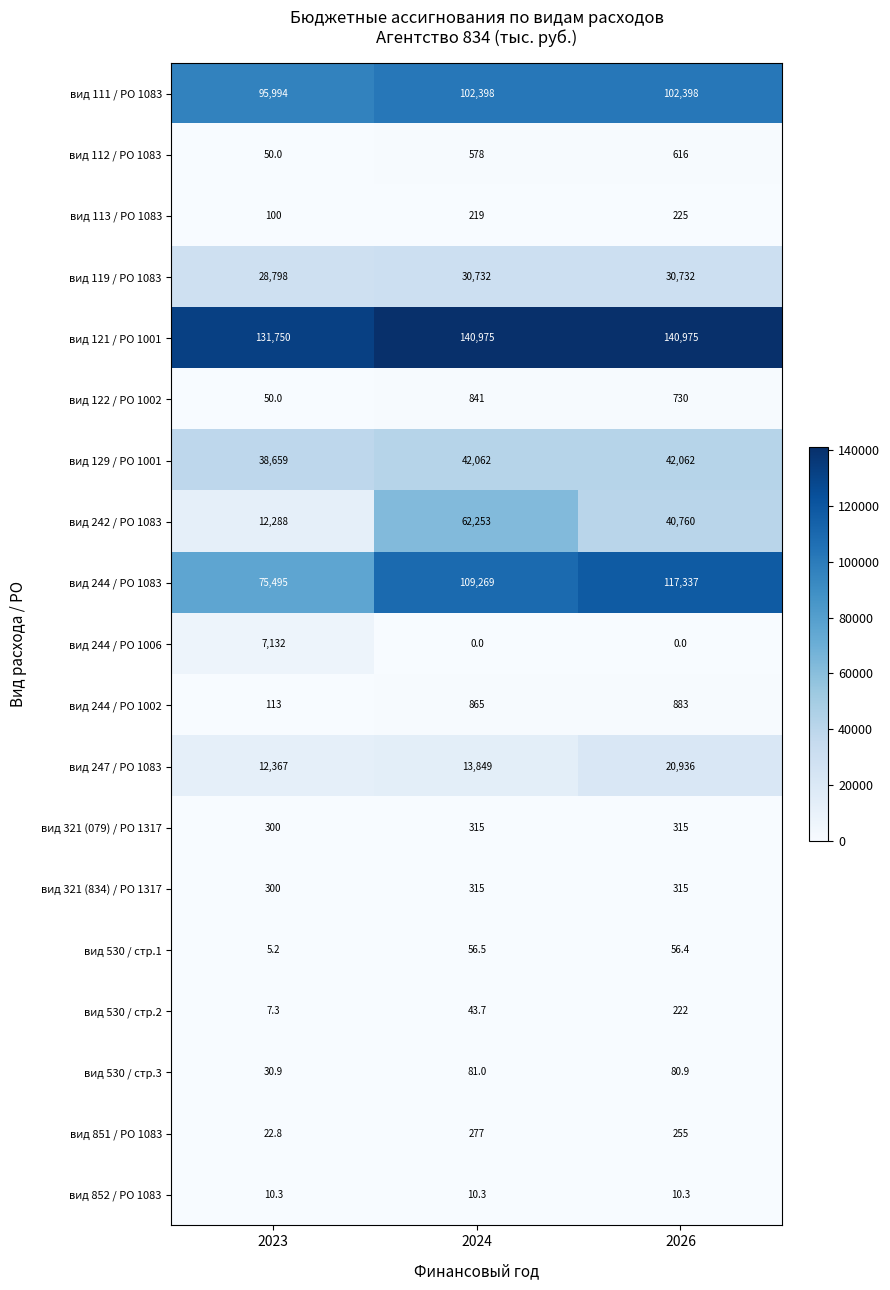

Which series has the largest range (max minus min)?

вид 242 / РО 1083